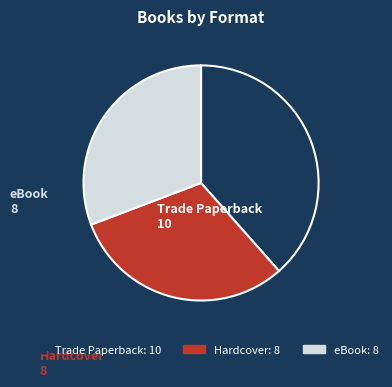

Does any single category account for the majority?

No